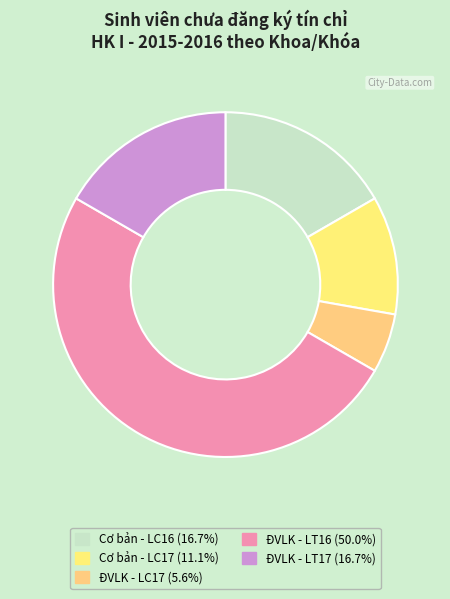

What is the ratio of the value at ĐVLK - LC17 to the value at ĐVLK - LT16?

0.1